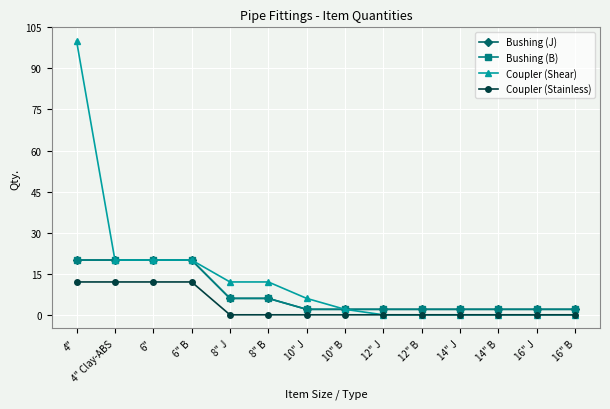

What is the maximum value for Coupler (Stainless)?

12